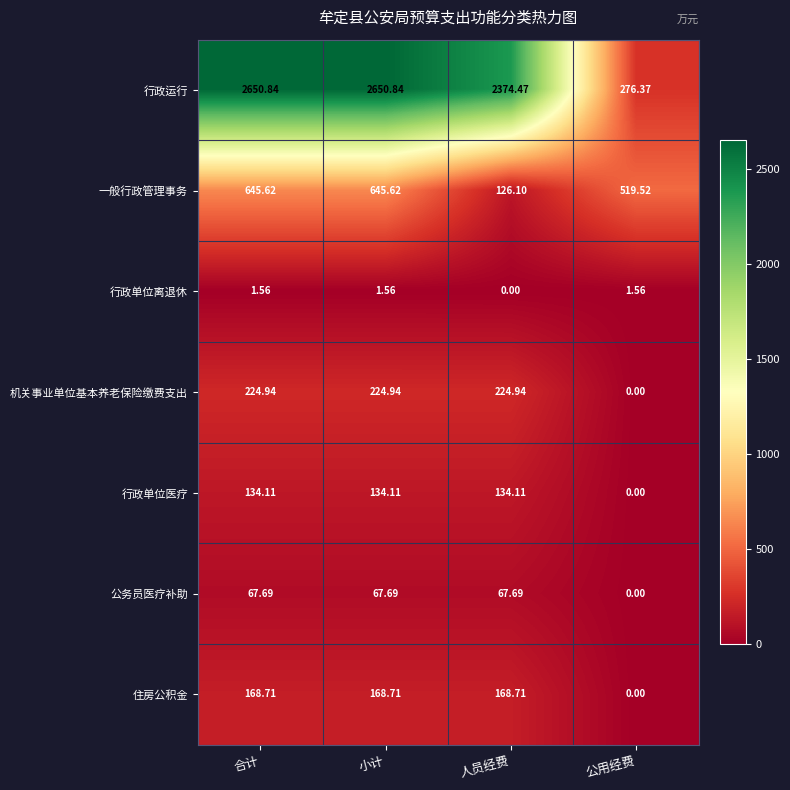

Which series has the largest range (max minus min)?

行政运行